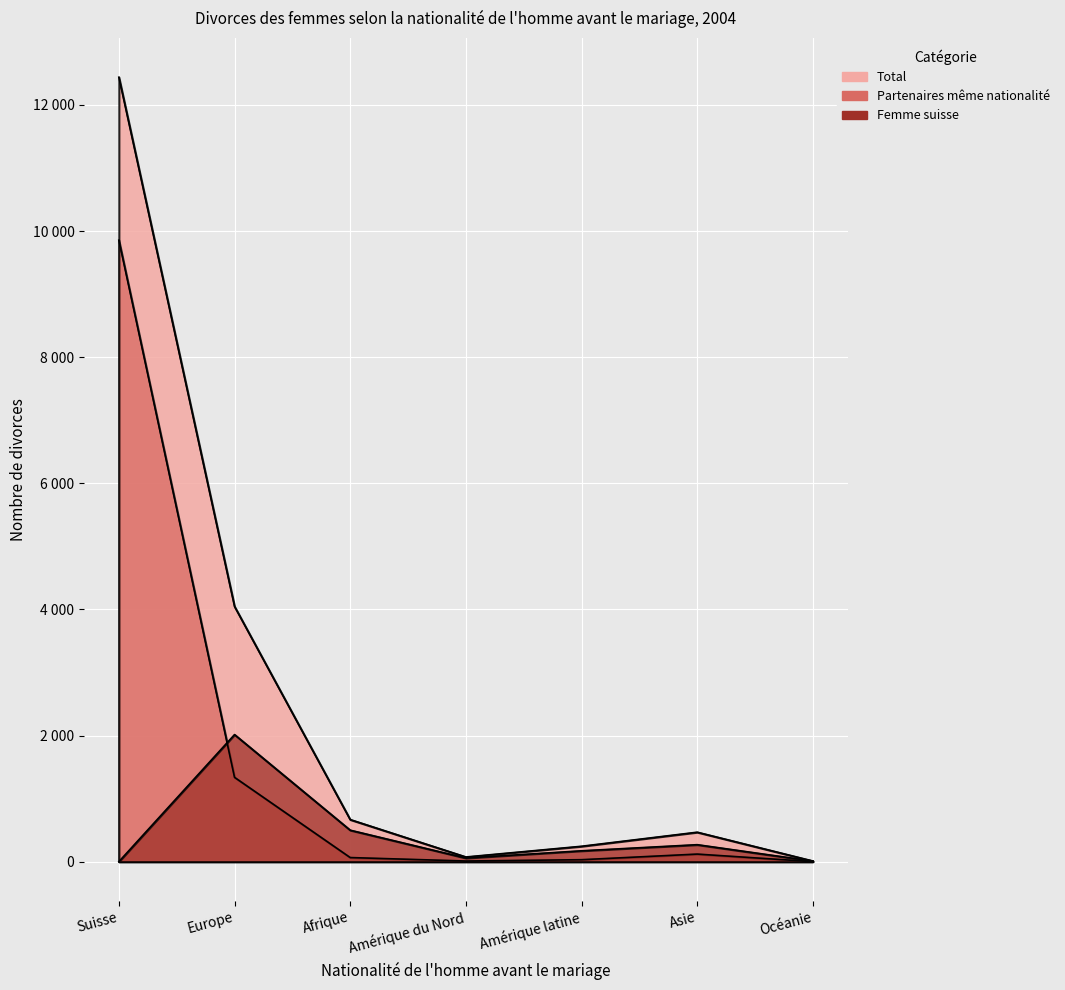

In Partenaires même nationalité, how many points are higher than both neighbors (excluding endpoints)?

1